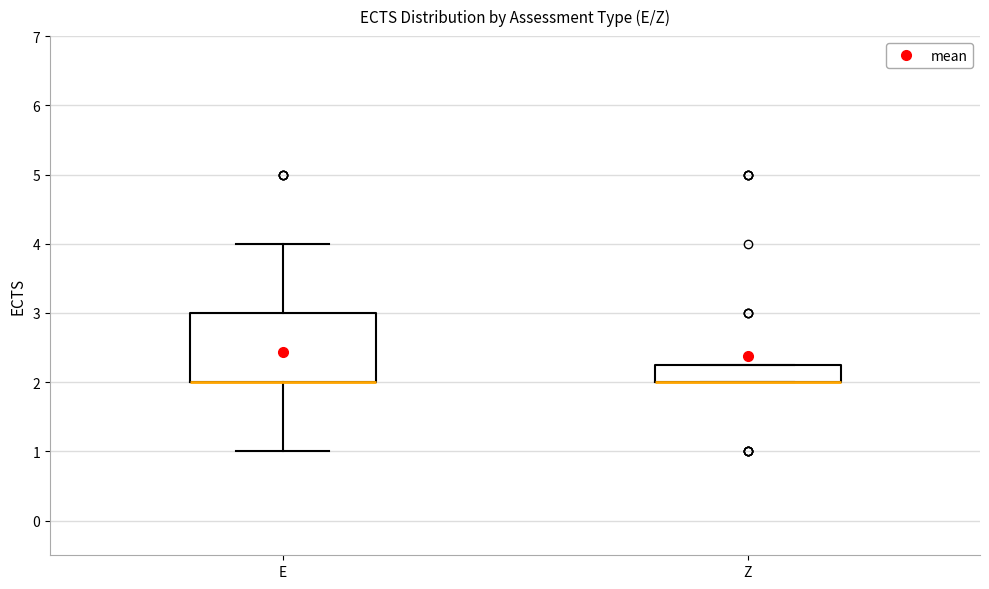

Where is the lower edge of the box for Z on the y-axis? The values are not printed on the chart, so give them approximately, as read against the axis.

2.0